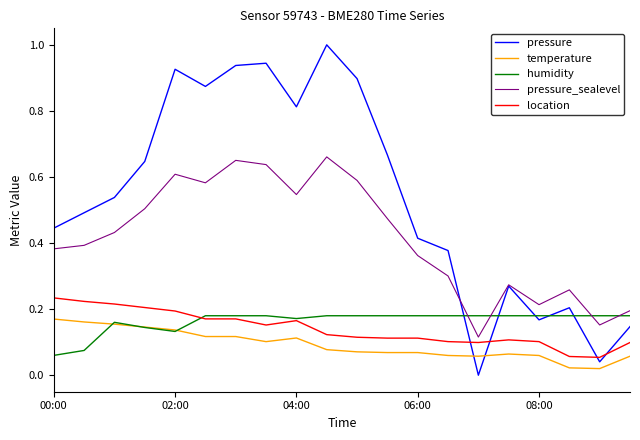

True or false: temperature and pressure_sealevel intersect in this chart.

False